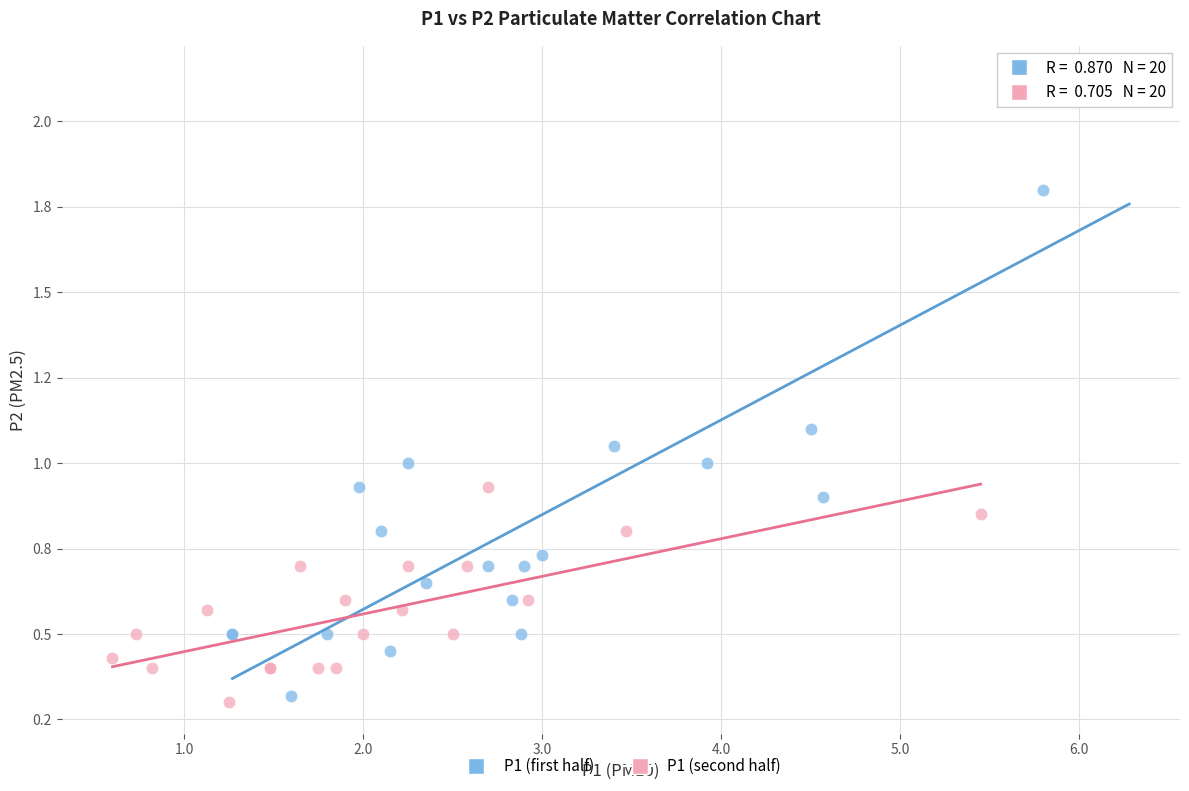

Which series contains the highest Y value?

P1 (first half)